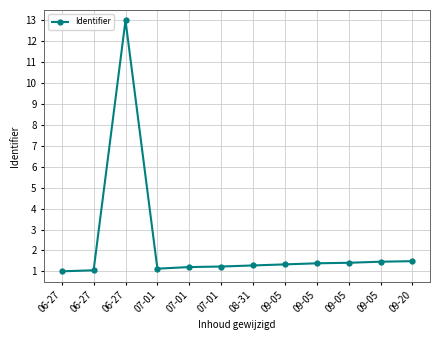

What is the change in value from 06-27 to 09-20?

+0.4